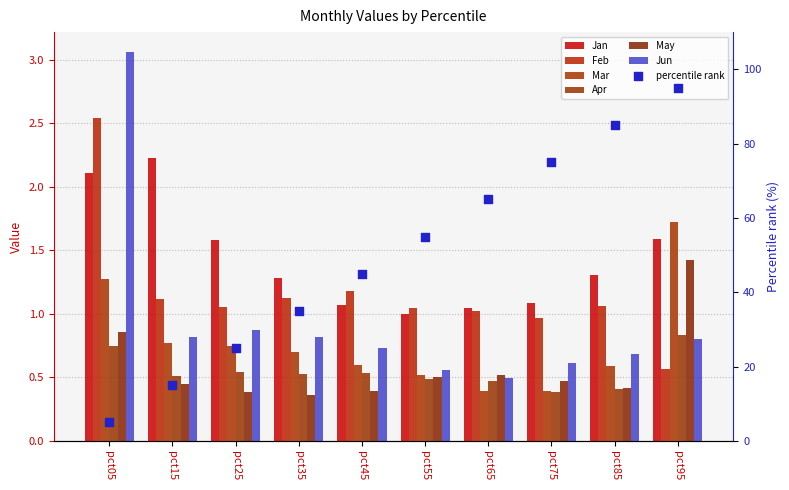

What is the total value across all series at pct45?

4.5